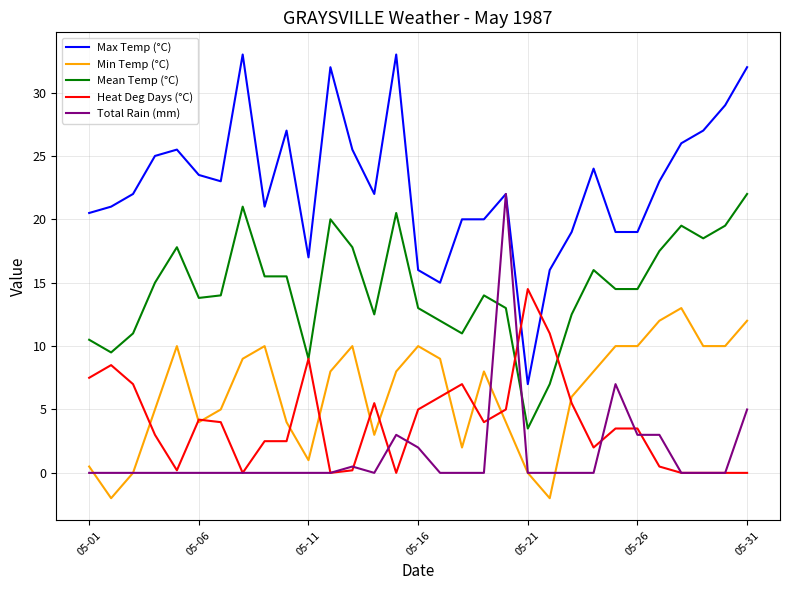

What is the sum of all Mean Temp (°C) values?

451.4